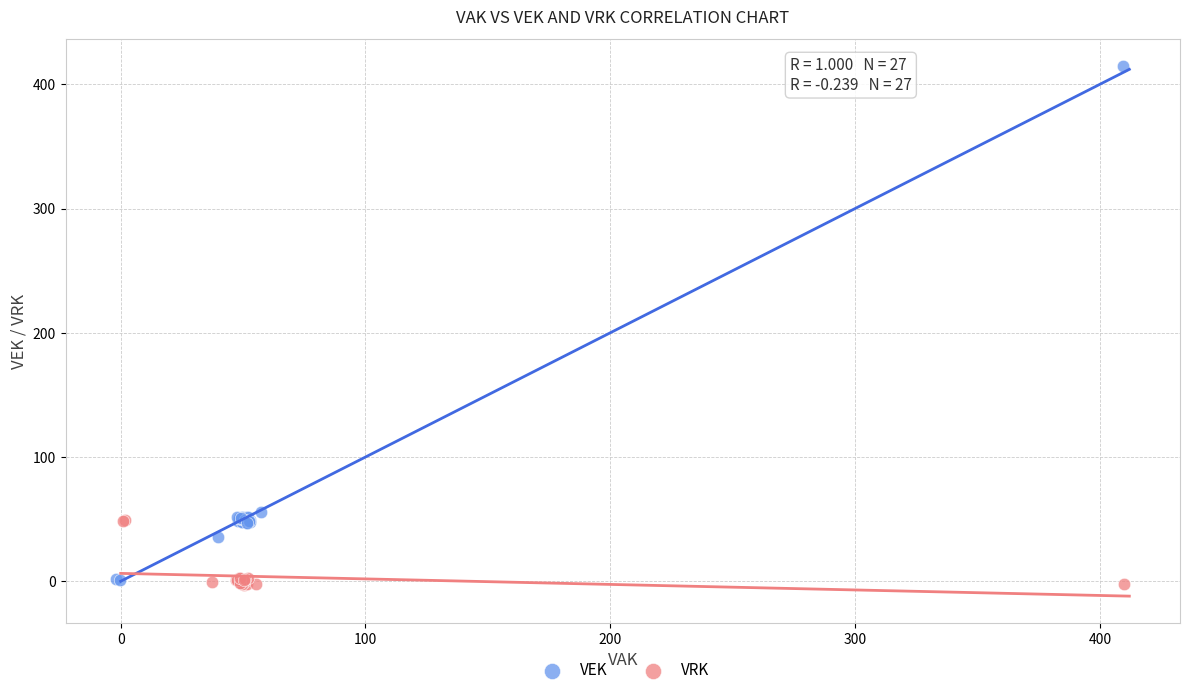

Which series reaches the maximum Y coordinate?

VEK